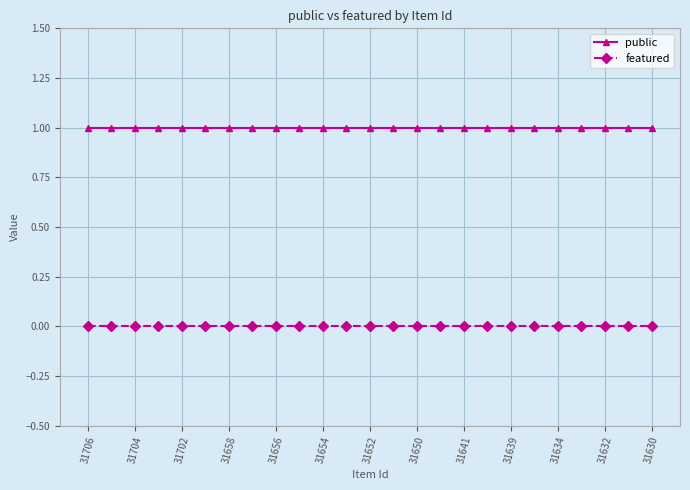

What is the value of the public point at the 16th from the left?

1